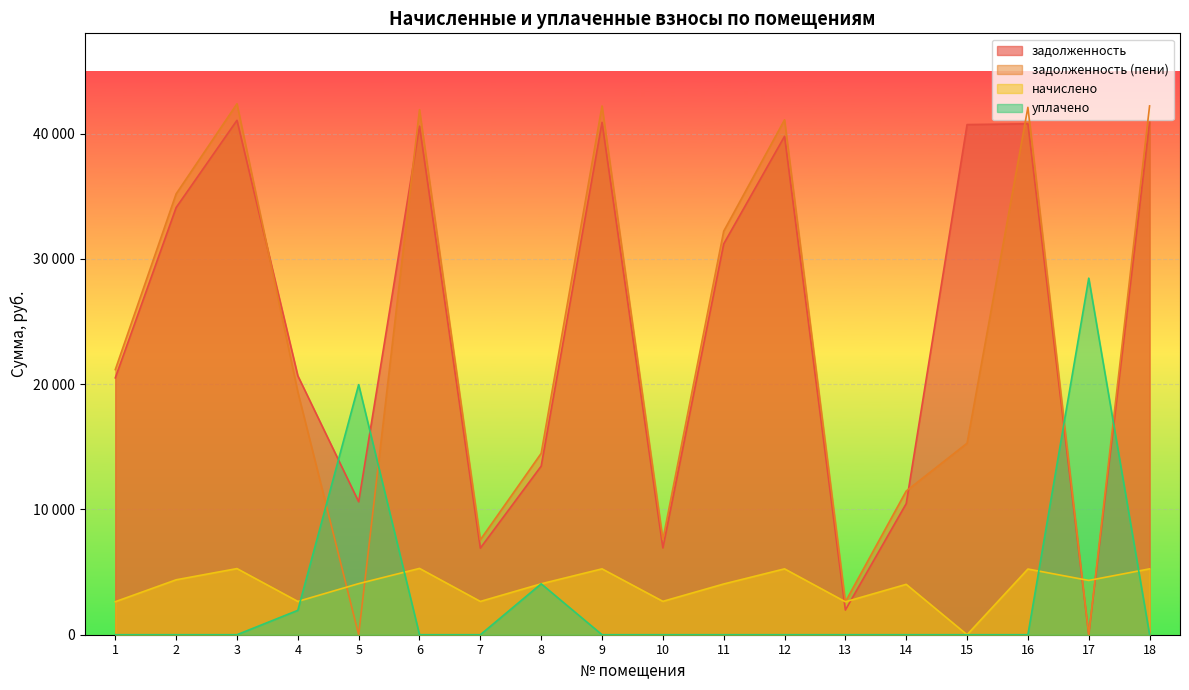

Between which two adjacent categories do задолженность (пени) and уплачено first intersect?

4 and 5